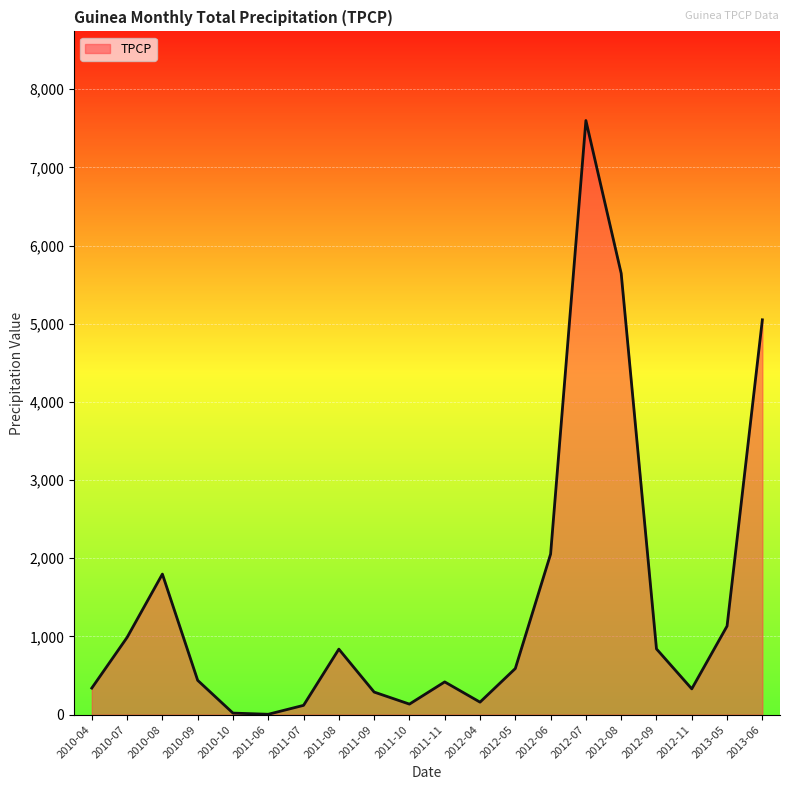

What is the ratio of the value at 2012-05 to the value at 2010-04?

1.7